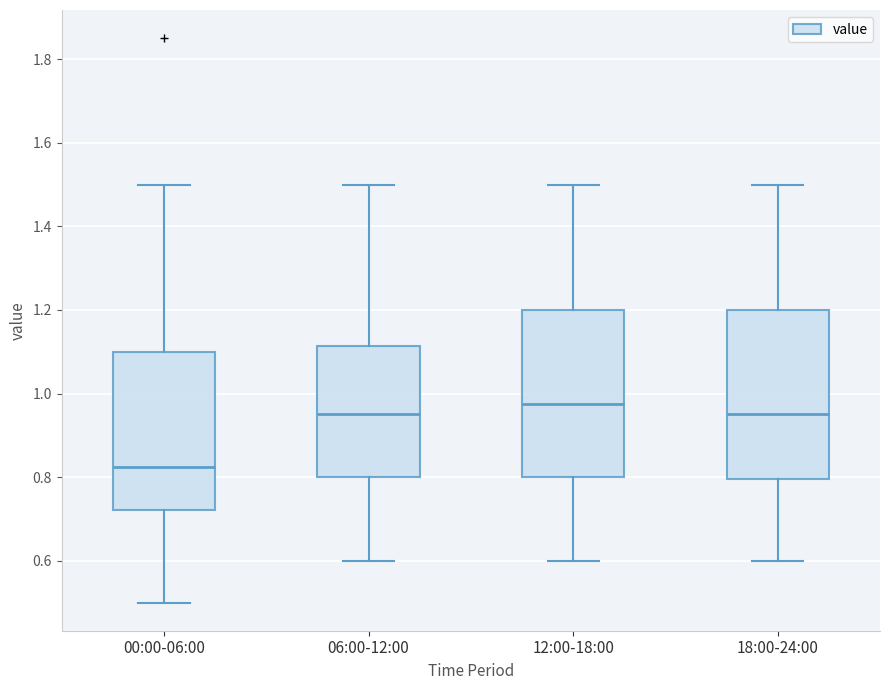

Reading left to right, transcribe this box plot: for each box, give where its median line is, the range the box spans, and where its two whiskers end, as read against the y-axis. The values are not printed on the chart, so give them approximately, as read against the axis.

00:00-06:00: median 0.82, box 0.72 to 1.10, whiskers 0.50 to 1.50
06:00-12:00: median 0.96, box 0.80 to 1.12, whiskers 0.60 to 1.50
12:00-18:00: median 0.98, box 0.80 to 1.20, whiskers 0.60 to 1.50
18:00-24:00: median 0.96, box 0.80 to 1.20, whiskers 0.60 to 1.50